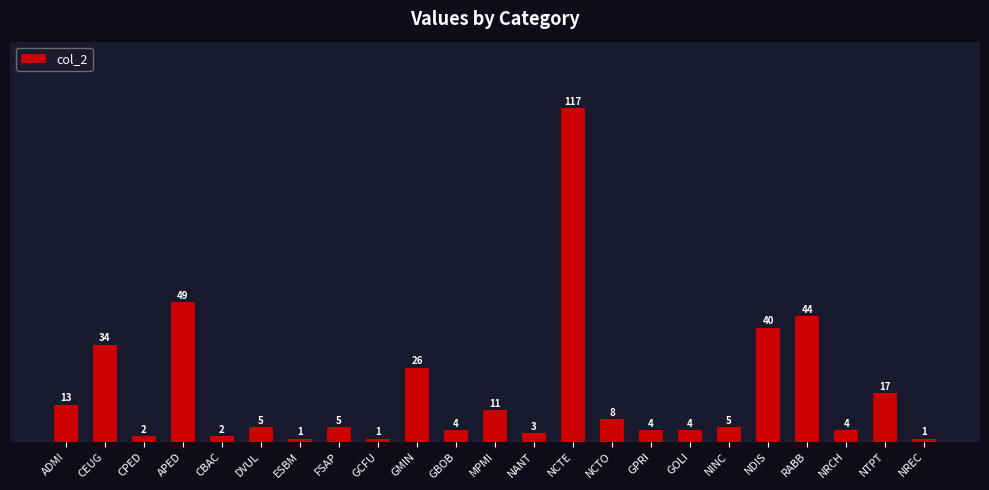

What is the difference between the second highest and second lowest values?

48